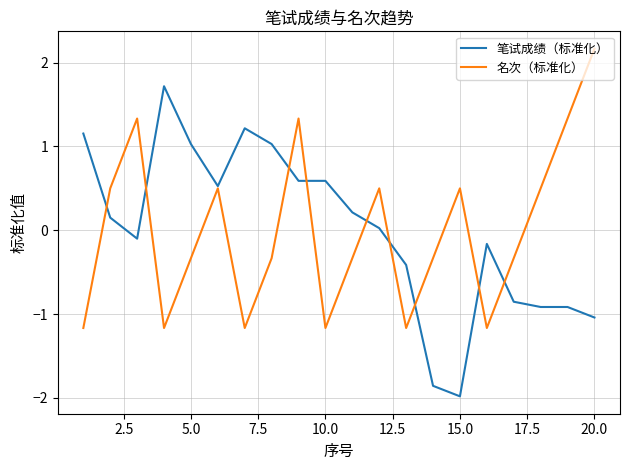

Which series has the widest spread of values?

笔试成绩（标准化）